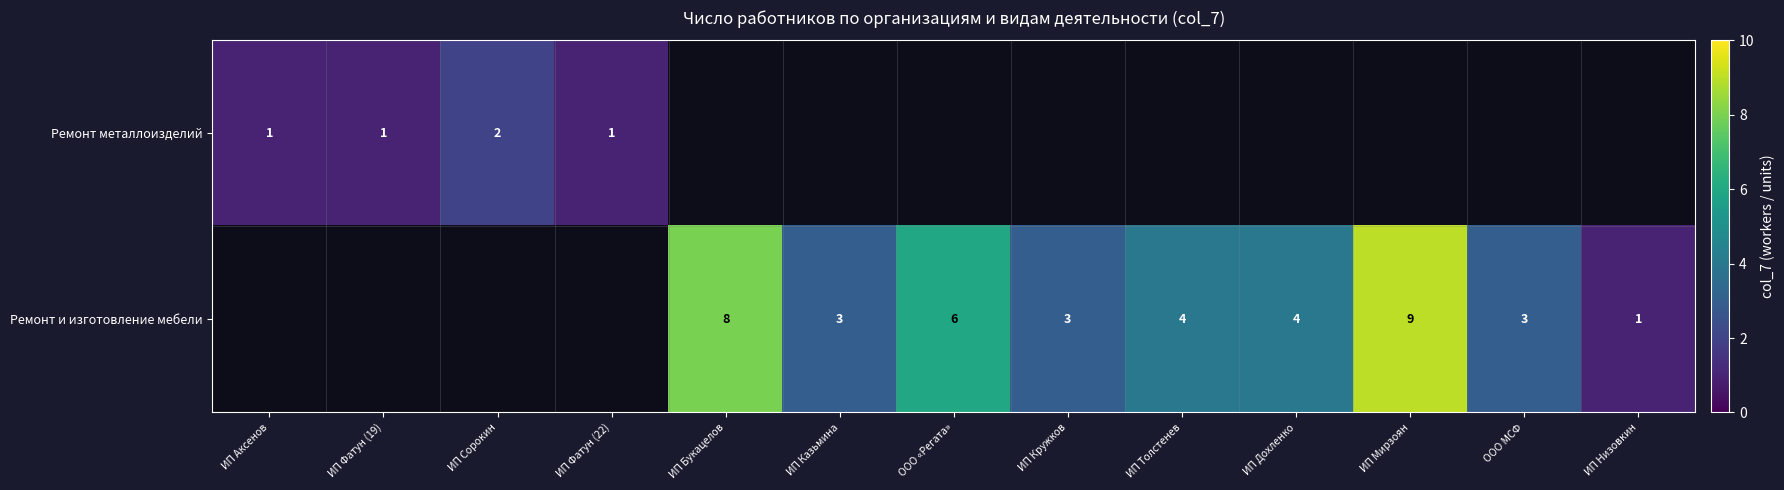

At how many categories does at least one series exceed 2?

8